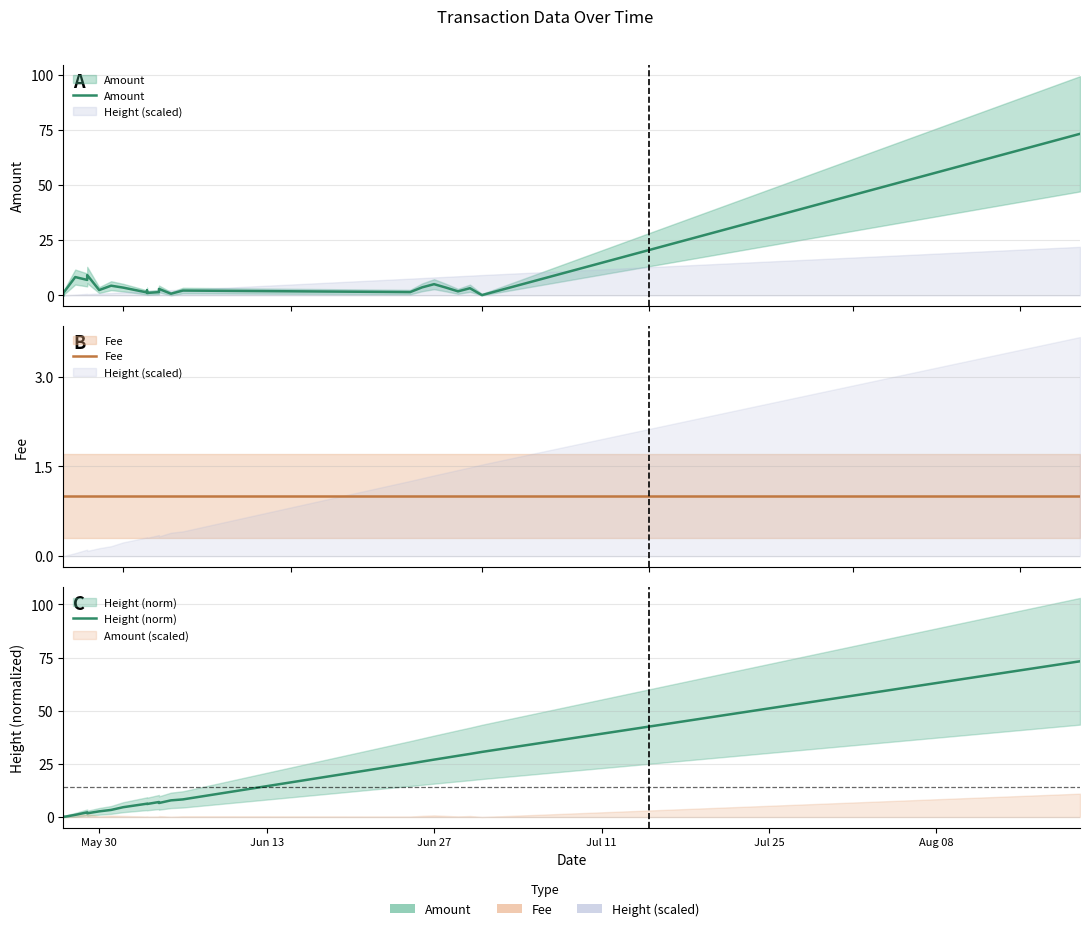

What is the highest value of the Height (norm) series?

73.3